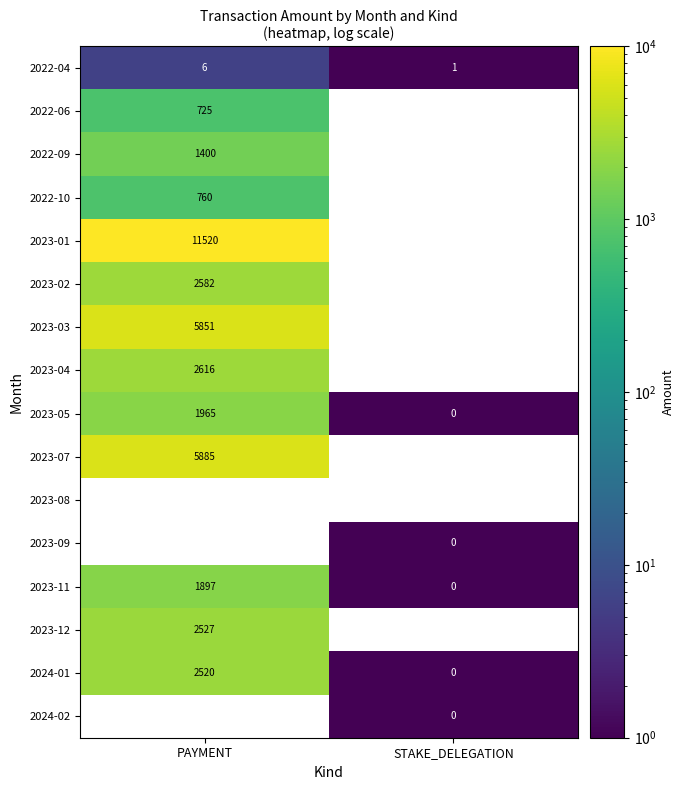

The 2022-04 series shows 6 at PAYMENT. True or false?

True